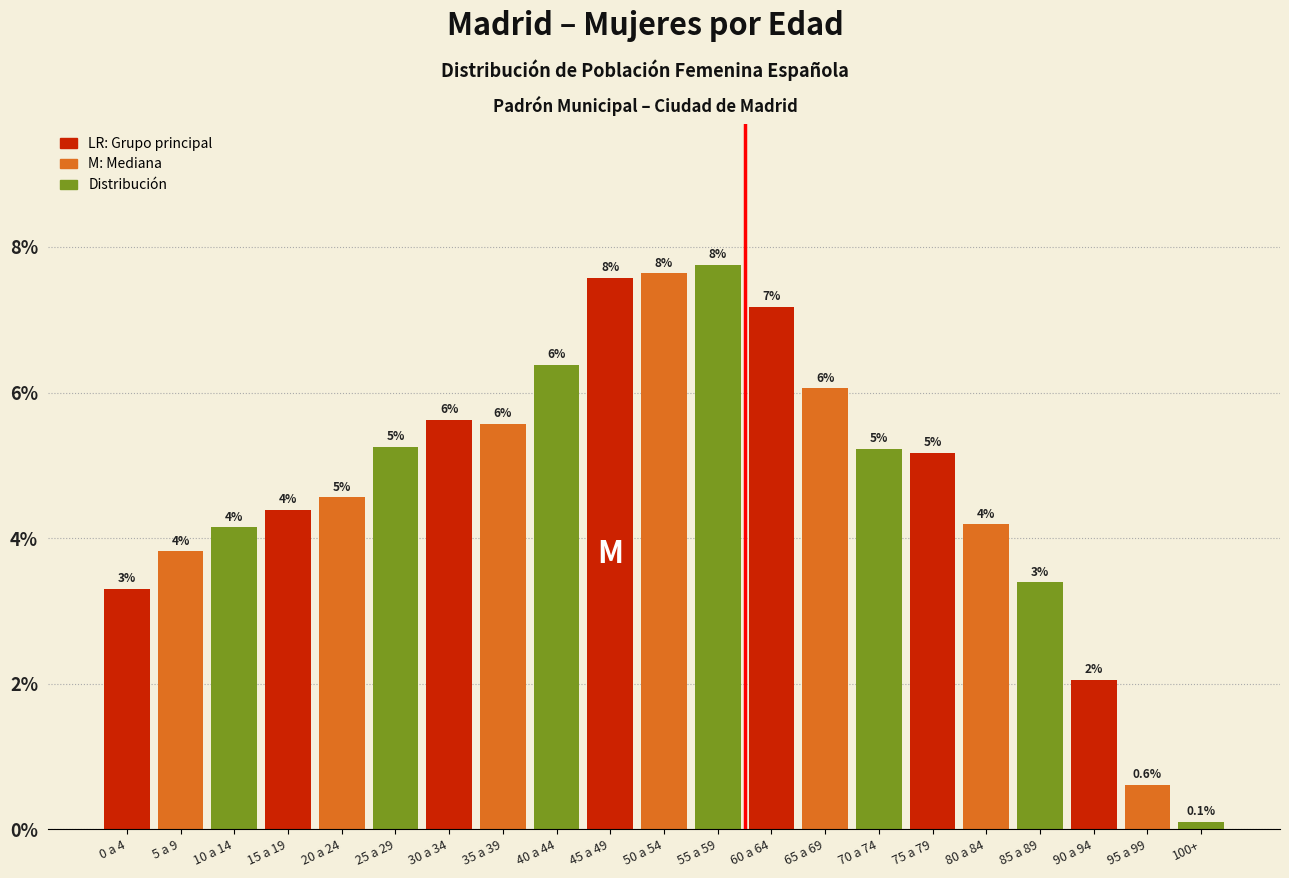

Are the bars horizontal?

No